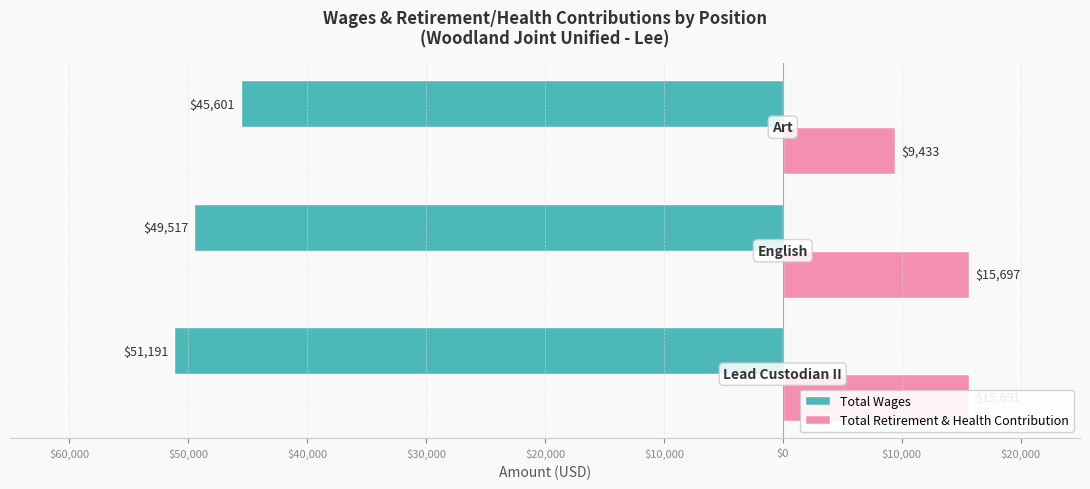

What are all the series names shown in the legend?

Total Wages, Total Retirement & Health Contribution